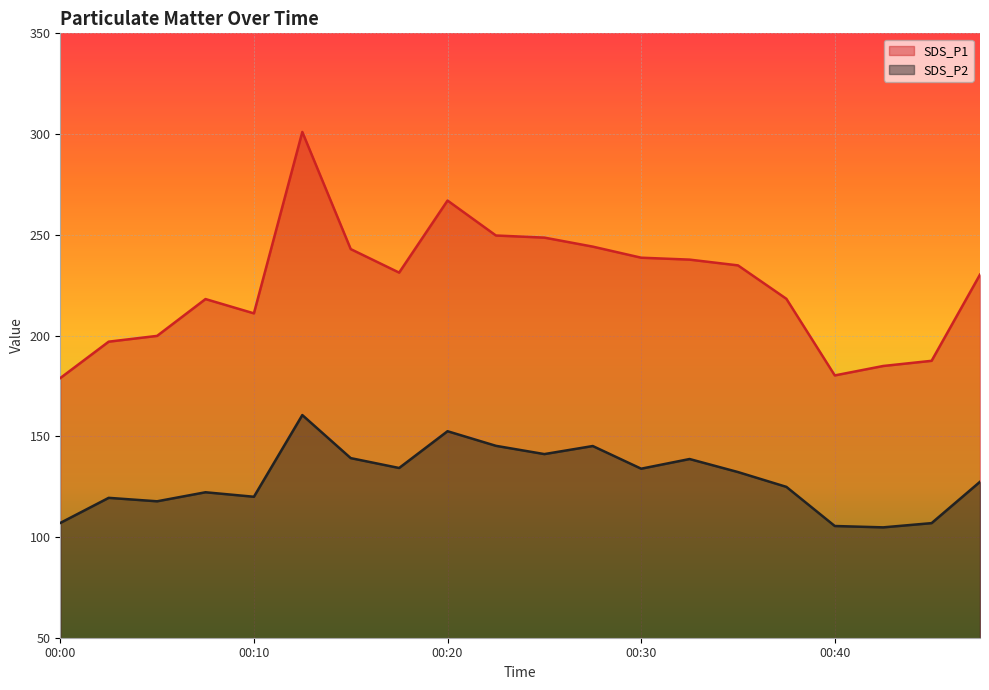

Reading left to right, extract all data points from this chart.

SDS_P1: 00:00=178.9	00:03=196.9	00:05=199.8	00:08=218.1	00:10=211.0	00:13=301.1	00:15=242.9	00:18=231.2	00:20=267.0	00:22=249.7	00:25=248.6	00:27=244.1	00:30=238.6	00:32=237.7	00:35=234.8	00:37=218.2	00:40=180.2	00:42=184.9	00:45=187.4	00:47=230.2
SDS_P2: 00:00=107.0	00:03=119.4	00:05=117.7	00:08=122.2	00:10=120.0	00:13=160.5	00:15=139.2	00:18=134.2	00:20=152.5	00:22=145.2	00:25=141.2	00:27=145.2	00:30=133.9	00:32=138.7	00:35=132.2	00:37=124.9	00:40=105.5	00:42=104.8	00:45=106.9	00:47=127.4